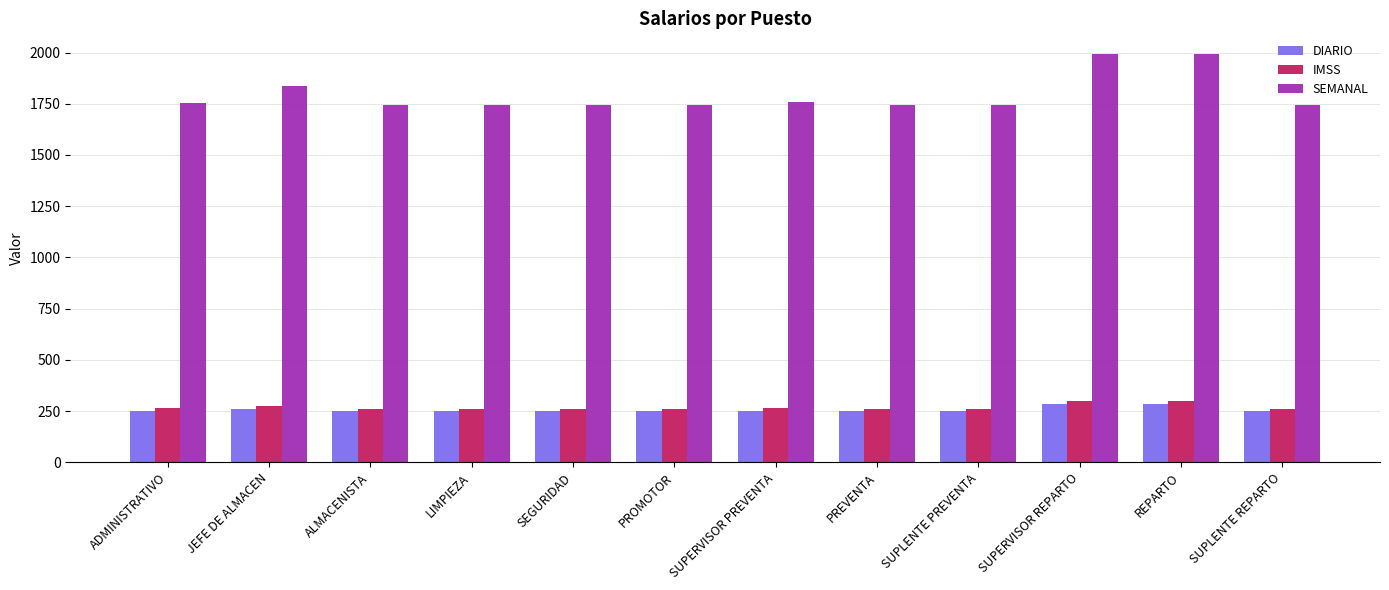

Does the chart contain stacked bars?

No